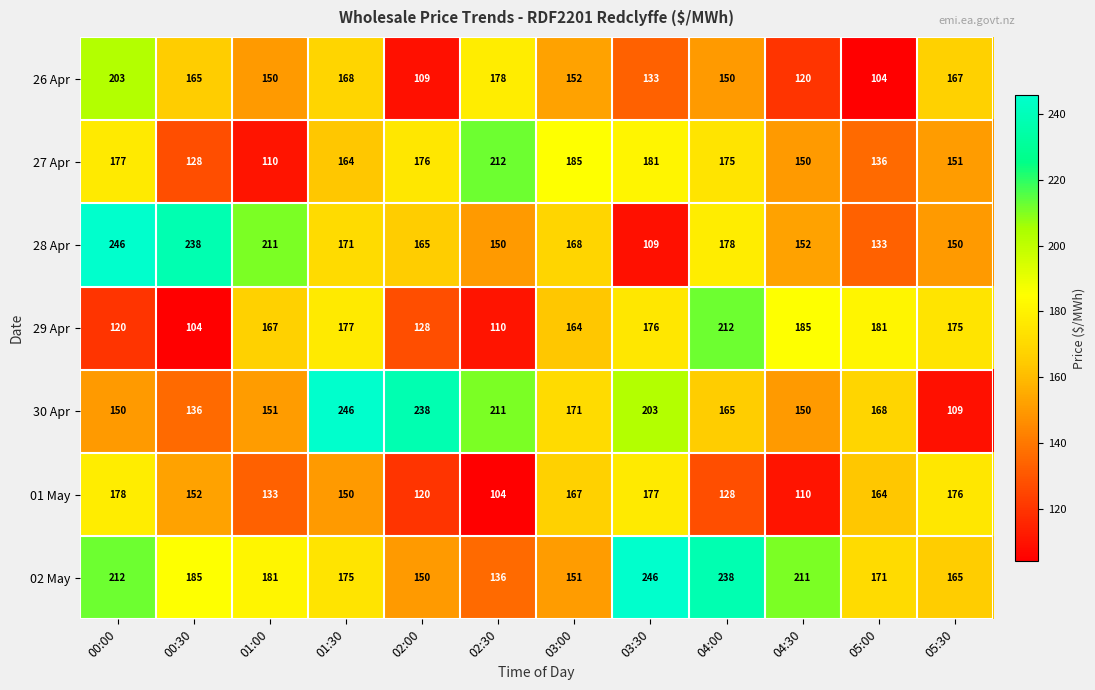

What is the average value of the 26 Apr series?

150